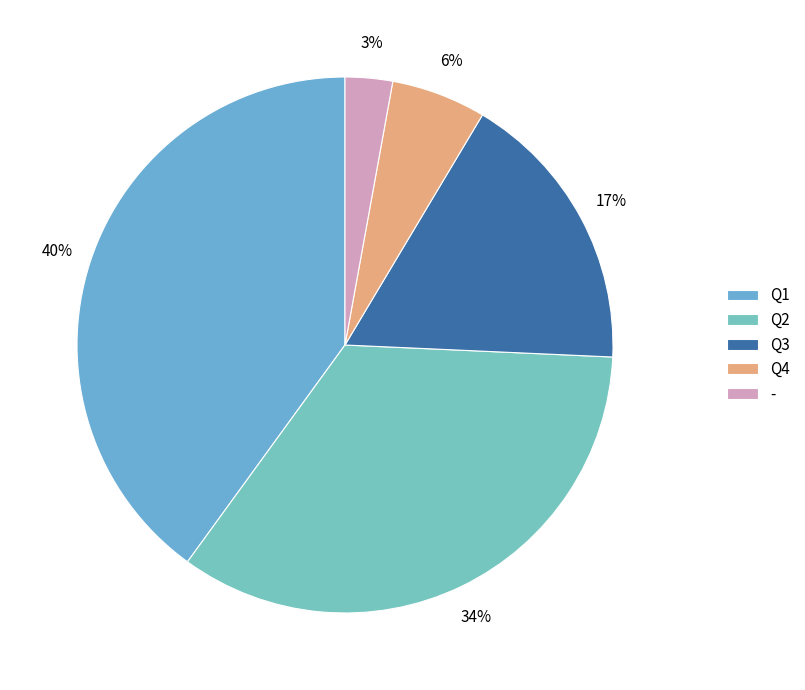

To the nearest percent, what is the average slice percentage?

20%